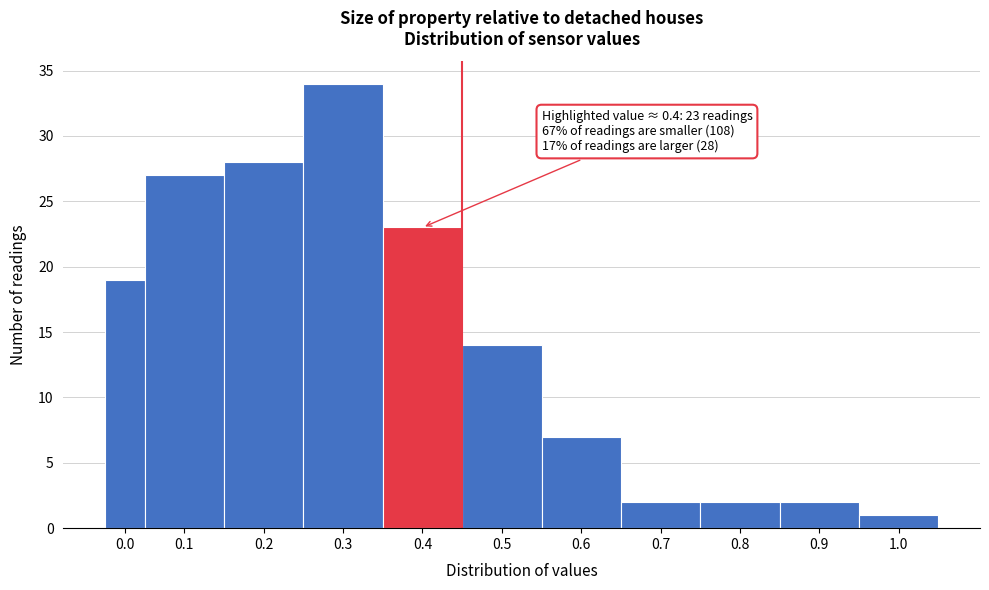

Reading left to right, list all the values displayed in this chart.

0.0=19	0.1=27	0.2=28	0.3=34	0.4=23	0.5=14	0.6=7	0.7=2	0.8=2	0.9=2	1.0=1